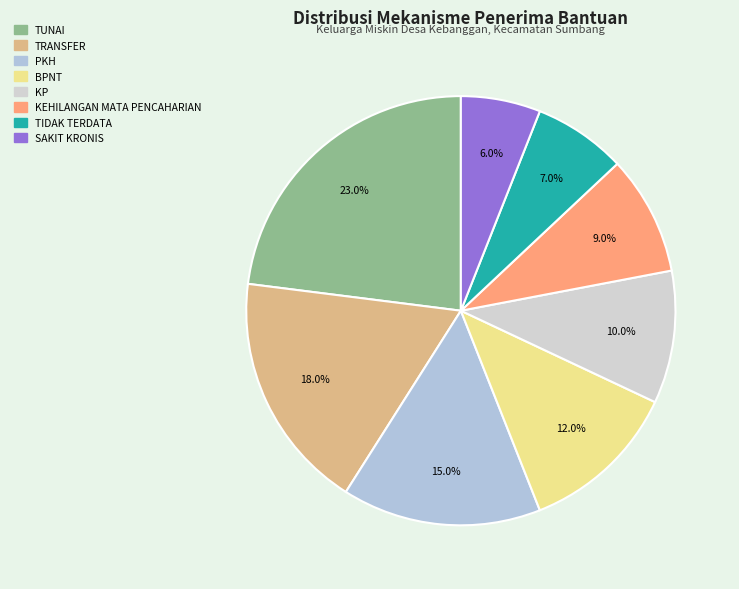

To the nearest percent, what portion does KP represent?

10%